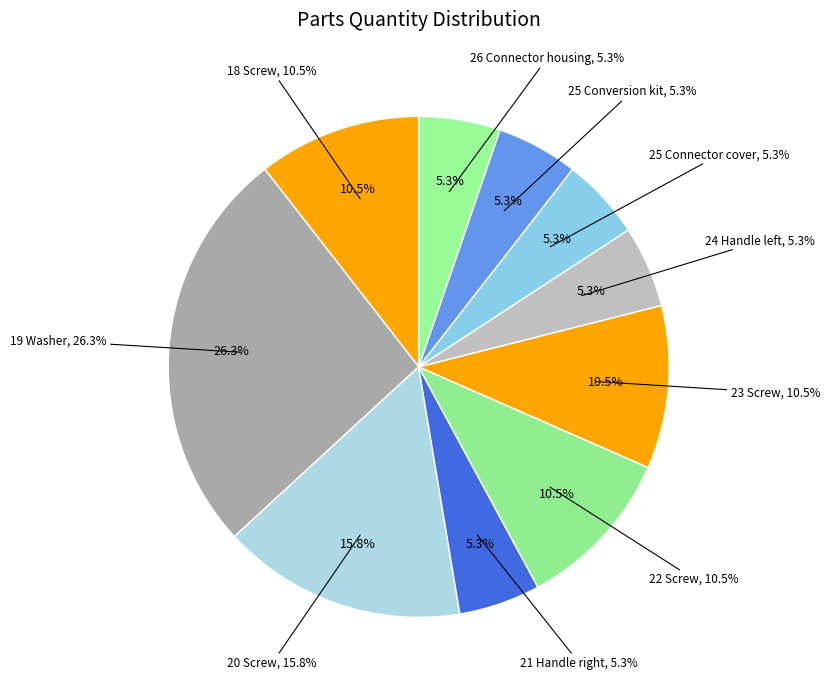

Does 26 Connector housing represent more than half of the total?

No